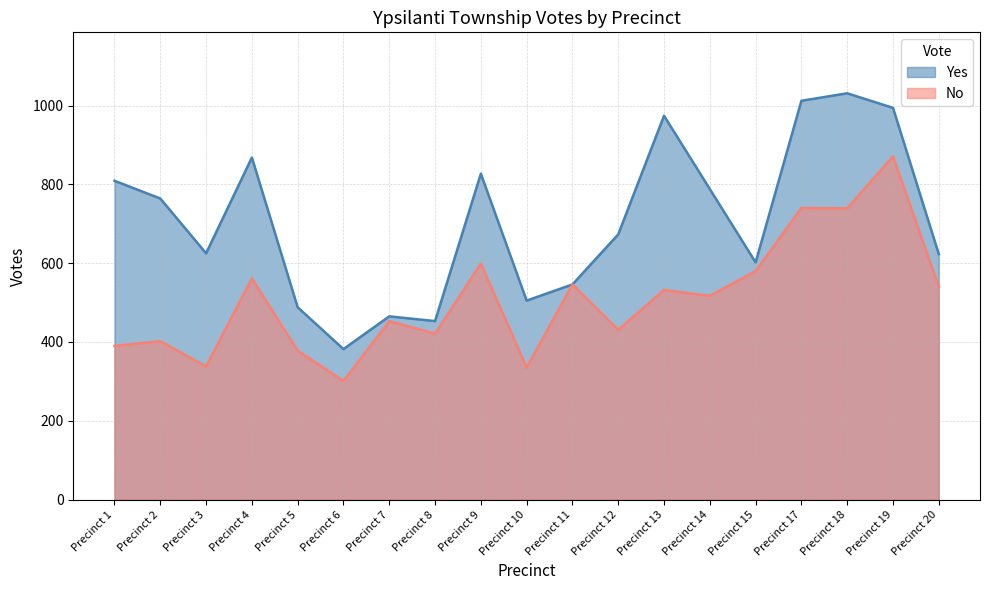

How many categories are shown in the chart?

19